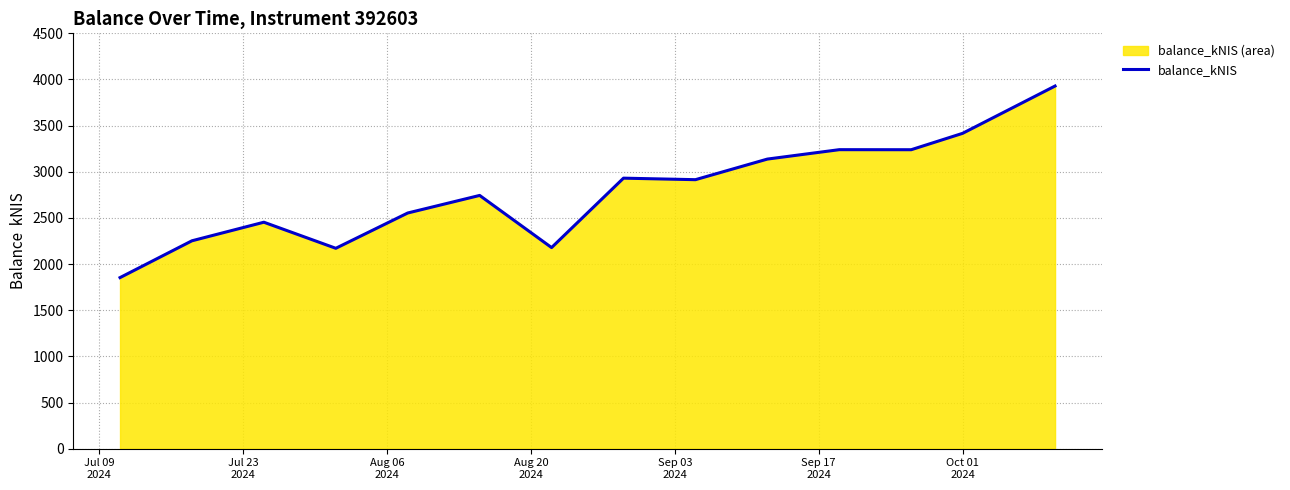

What is the maximum value shown in the chart?

3929.0